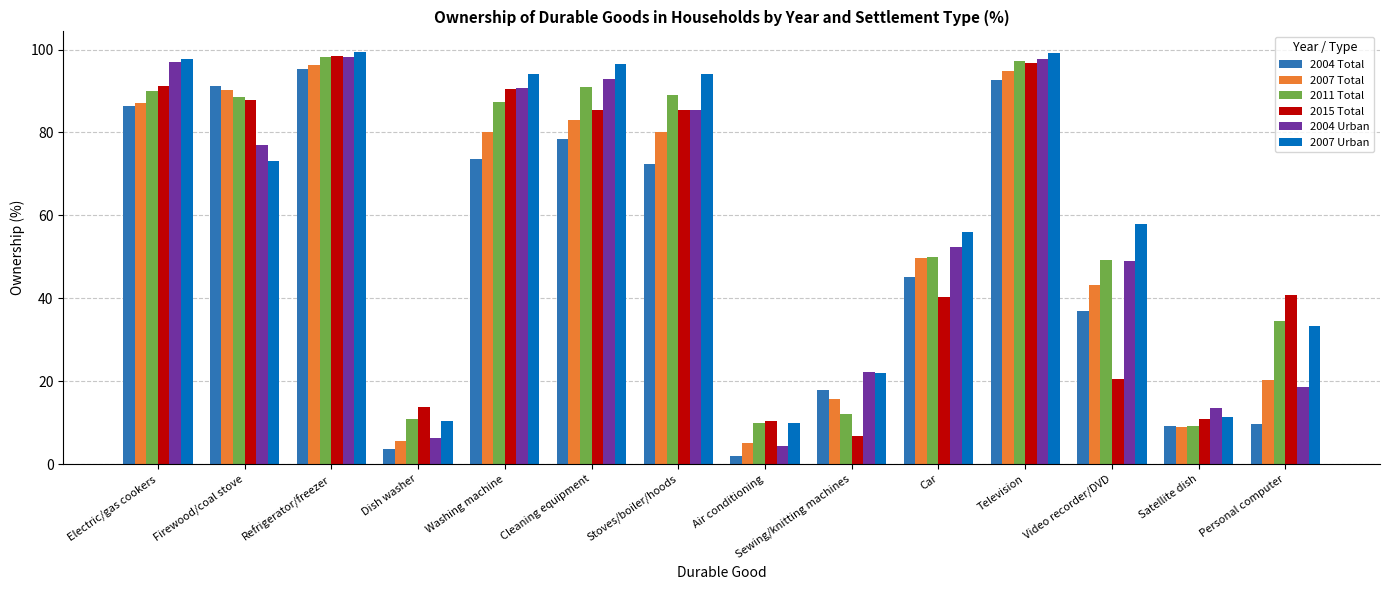

What is the average value of the 2011 Total series?

58.4